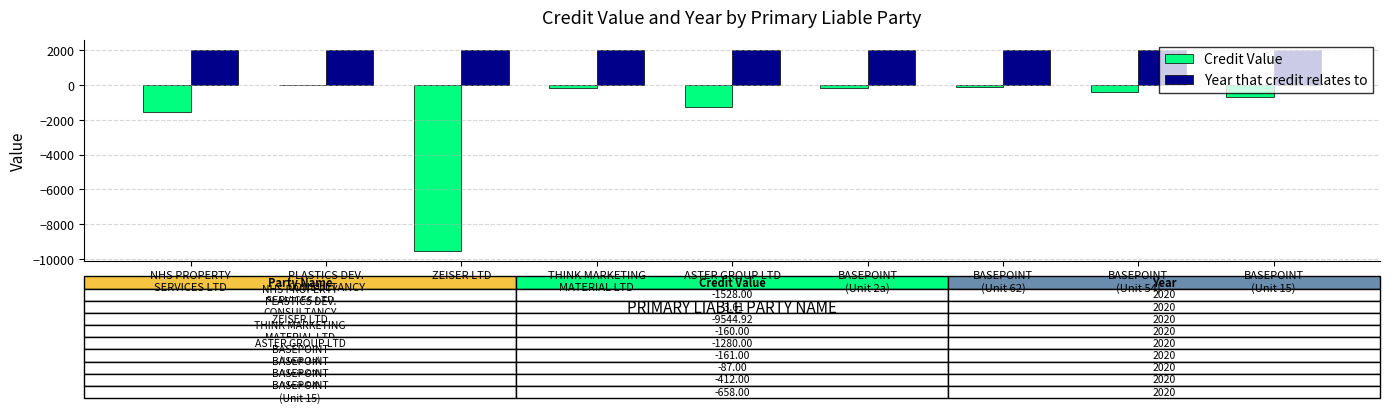

What is the highest value of the Year that credit relates to series?

2020.0